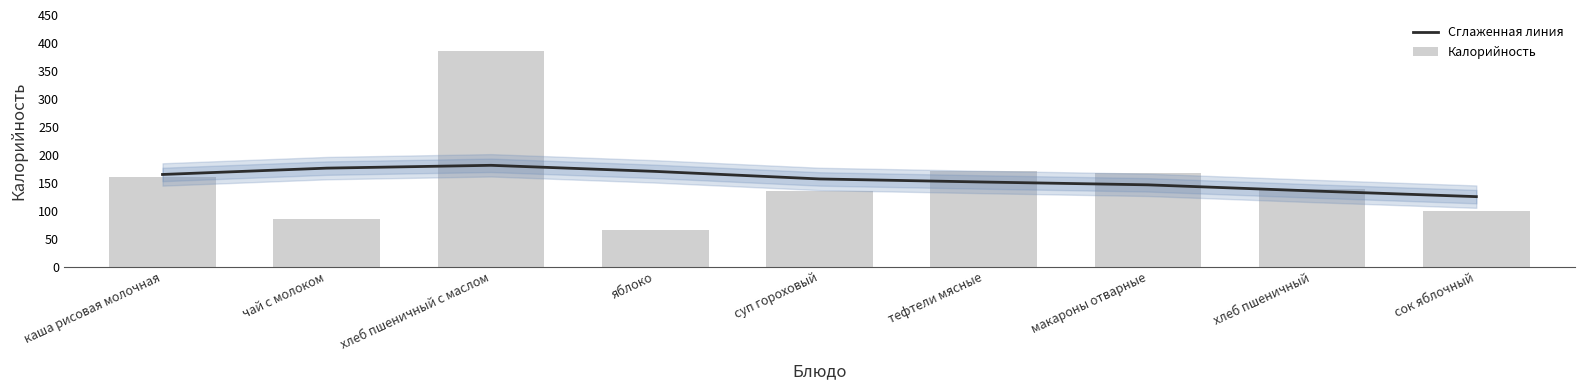

Reading right to left, what are all the values shown in this chart?

Сглаженная линия: сок яблочный=125.4	хлеб пшеничный=135.6	макароны отварные=146.5	тефтели мясные=151.5	суп гороховый=157.0	яблоко=170.5	хлеб пшеничный с маслом=181.4	чай с молоком=176.3	каша рисовая молочная=165.0
Калорийность: сок яблочный=99.0	хлеб пшеничный=139.0	макароны отварные=168.0	тефтели мясные=171.0	суп гороховый=135.0	яблоко=65.0	хлеб пшеничный с маслом=385.0	чай с молоком=86.0	каша рисовая молочная=161.0